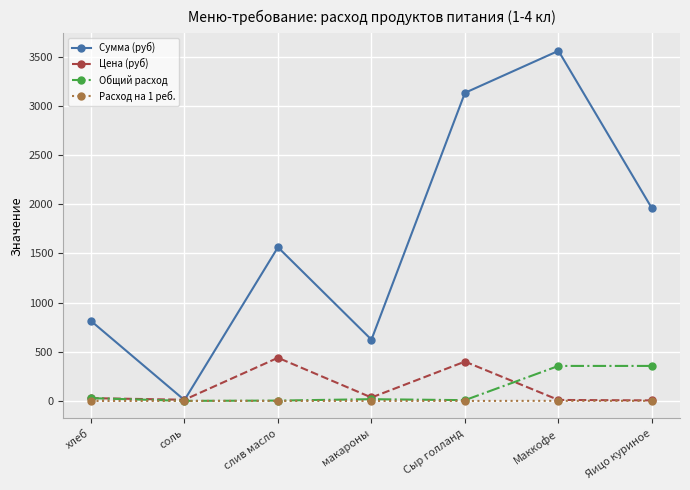

Which series has the widest spread of values?

Сумма (руб)